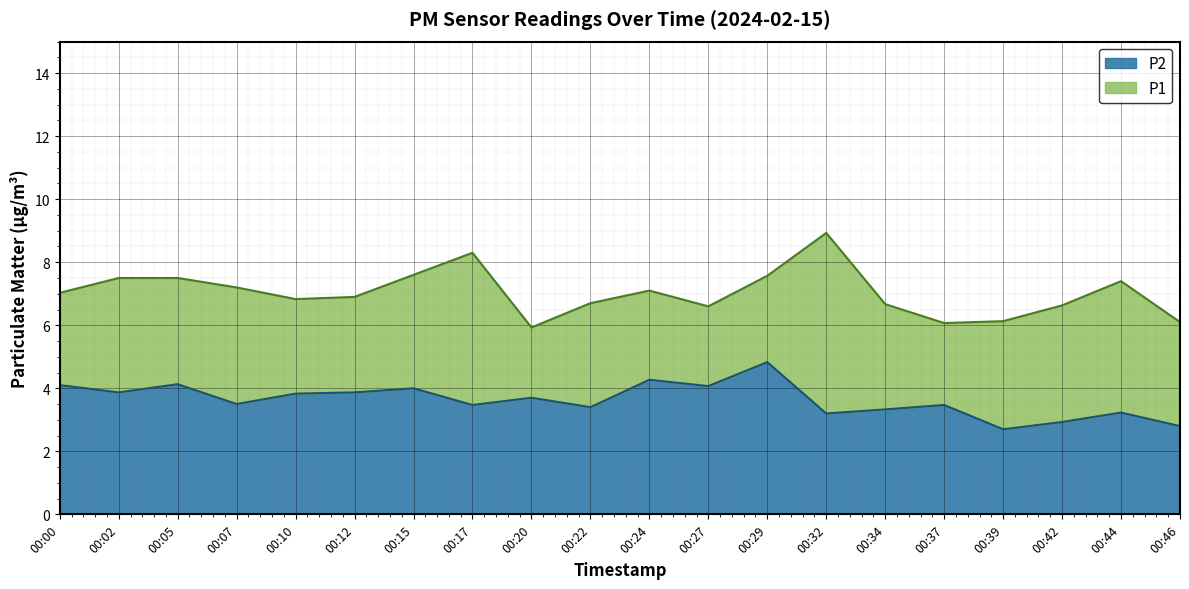

At 00:39, list the series in order from largest to smallest.

P1, P2